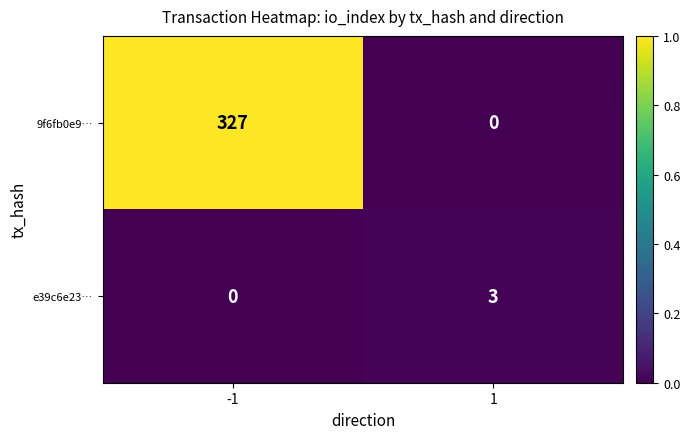

Is it true that e39c6e23… equals 3 at 1?

True